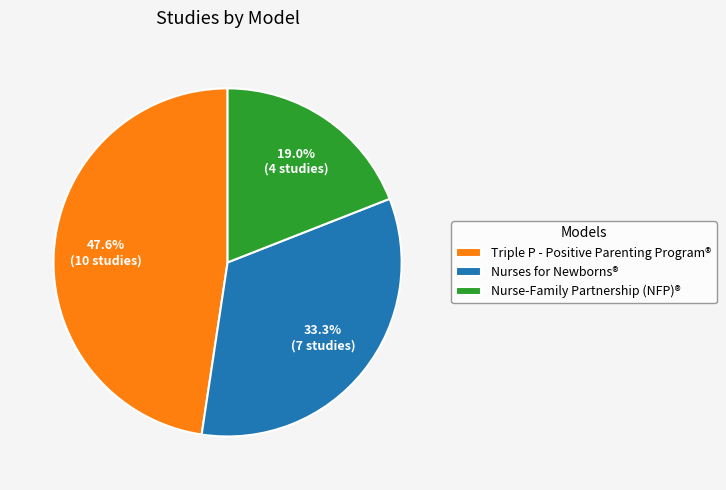

Which category has the smallest portion of the pie?

Nurse-Family Partnership (NFP)®